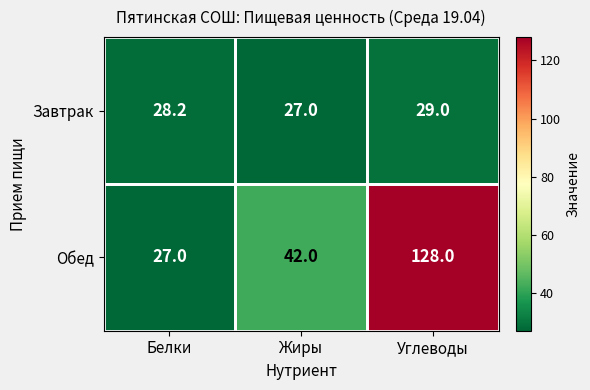

Is it true that Обед equals 227.8 at Углеводы?

False